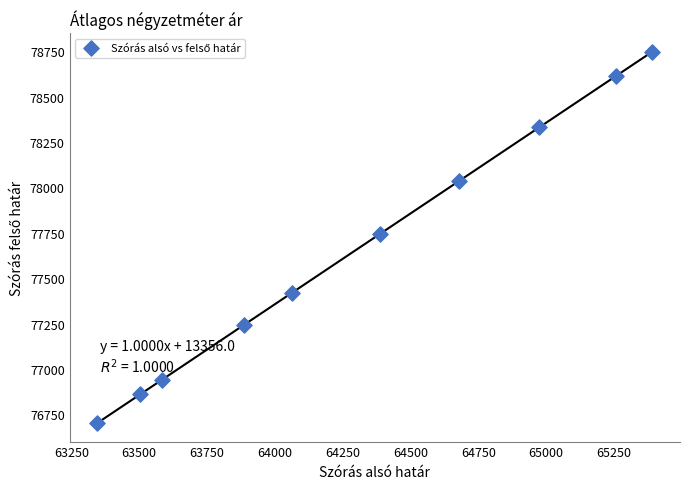

What is the range of Y values (max minus min)?

2045